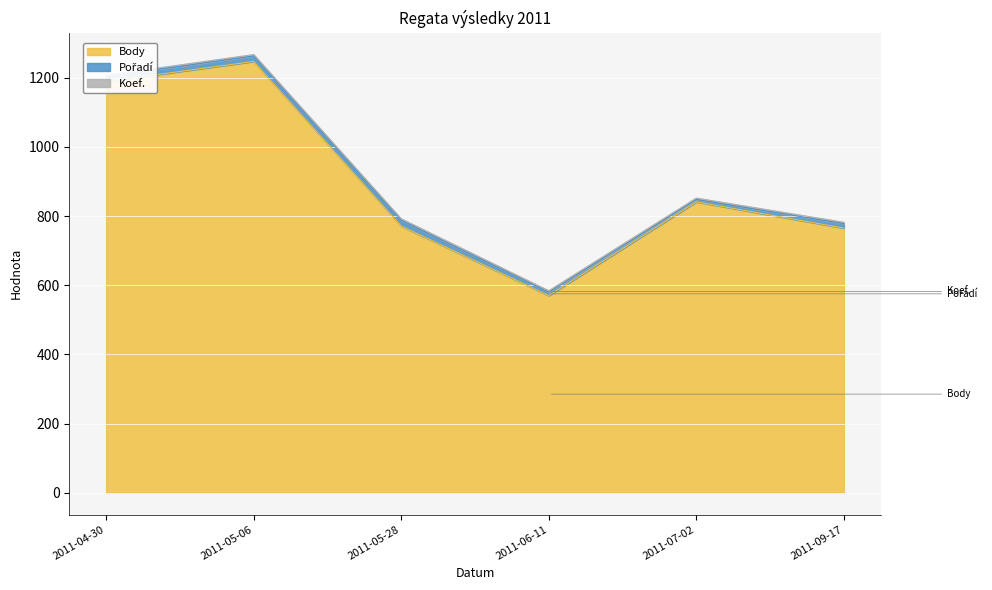

Reading right to left, what are all the values shown in this chart?

Body: 2011-09-17=765	2011-07-02=841	2011-06-11=570	2011-05-28=771	2011-05-06=1247	2011-04-30=1189
Pořadí: 2011-09-17=13	2011-07-02=7	2011-06-11=10	2011-05-28=17	2011-05-06=16	2011-04-30=14
Koef.: 2011-09-17=4	2011-07-02=4	2011-06-11=4	2011-05-28=4	2011-05-06=4	2011-04-30=4